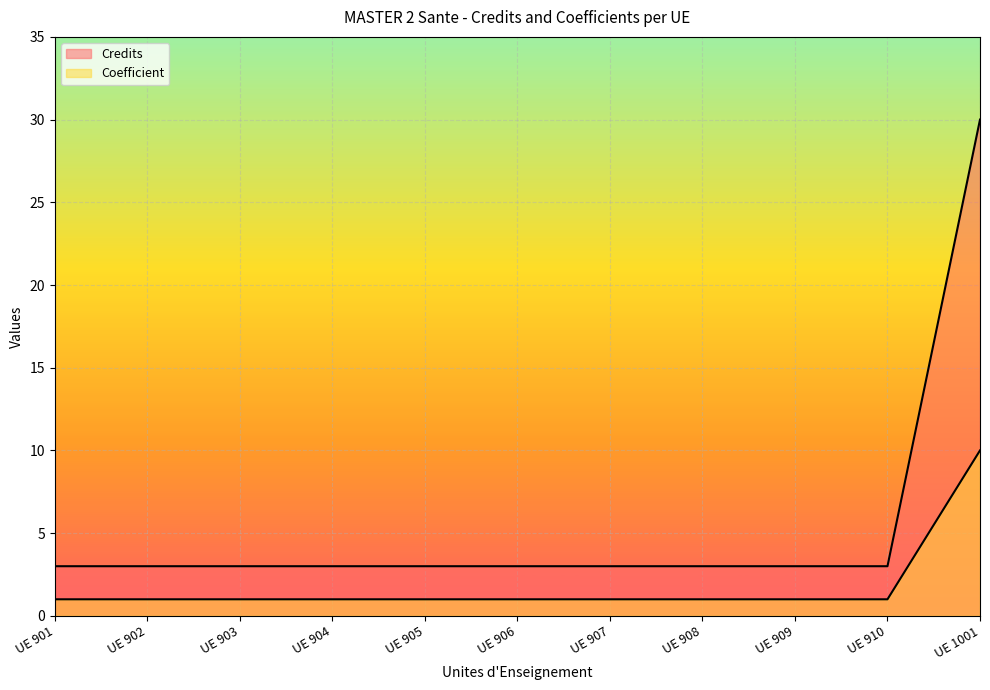

True or false: Coefficient and Credits intersect in this chart.

False